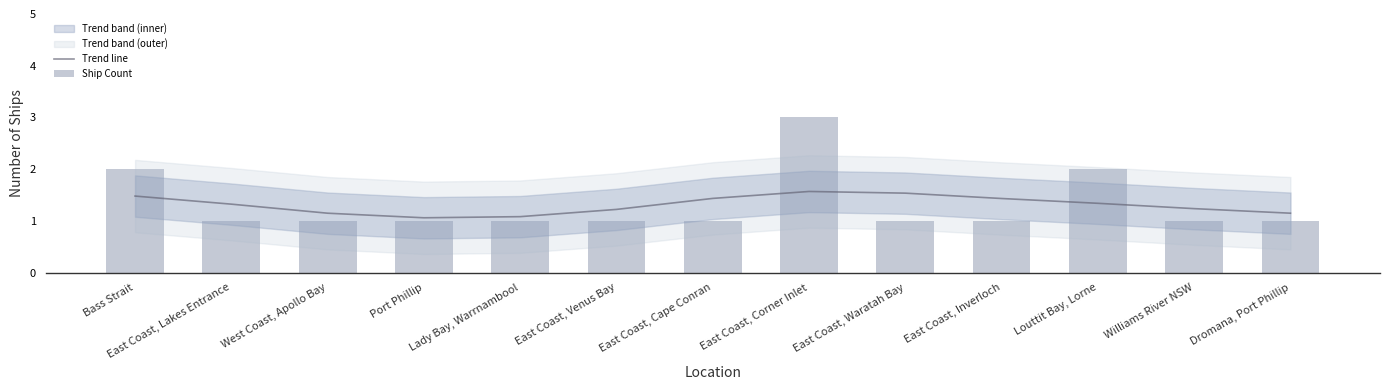

Count the number of categories in the chart.

13